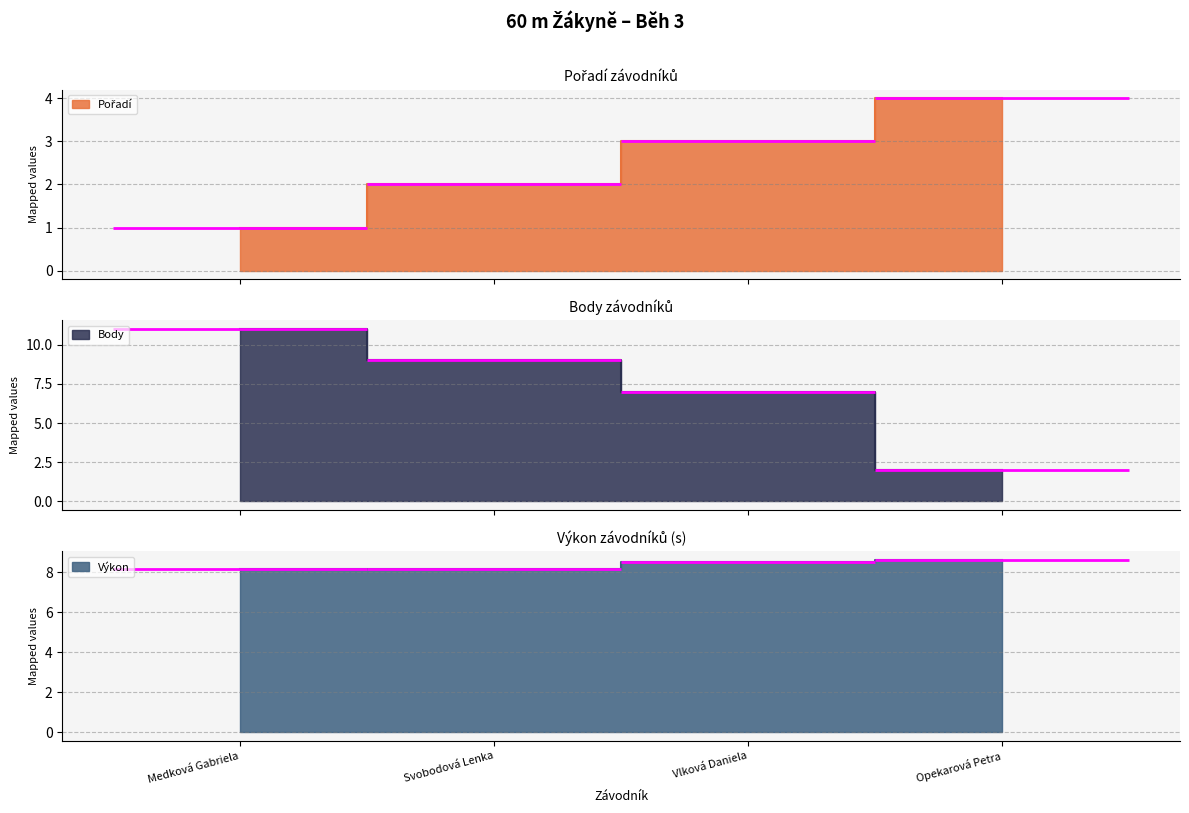

Which series changed the most between Medková Gabriela and Opekarová Petra?

Body